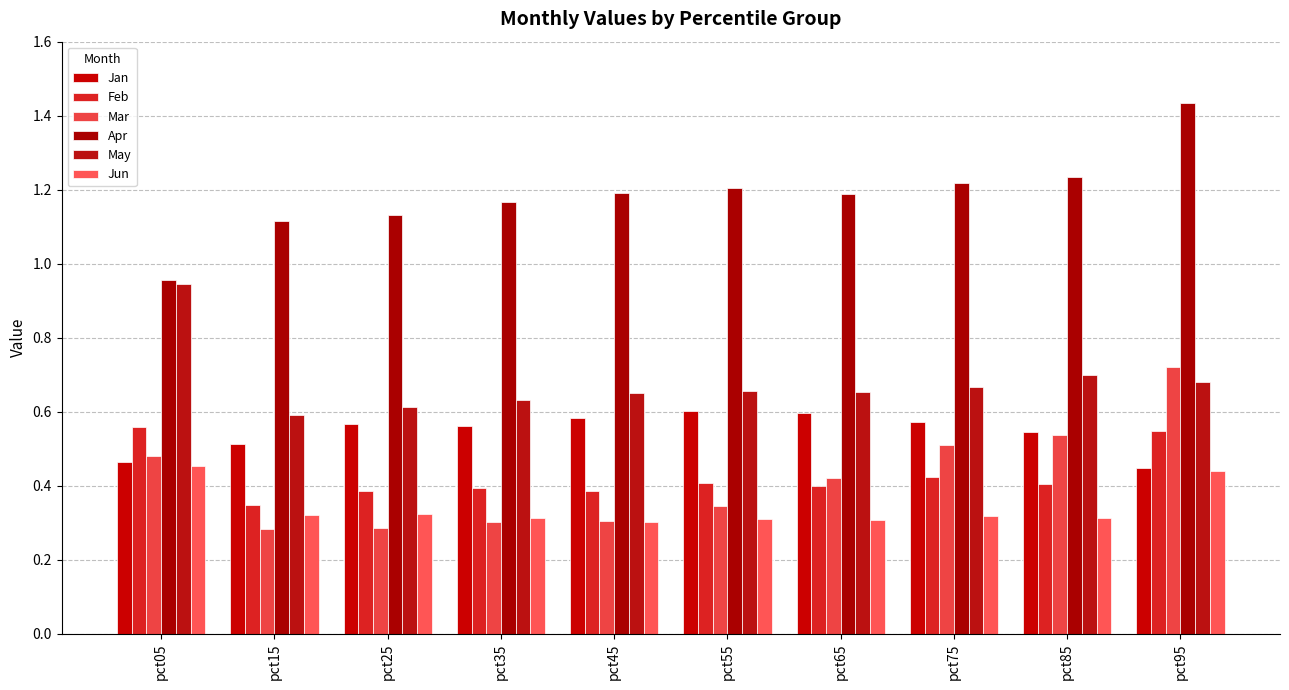

What is the lowest value of the May series?

0.6